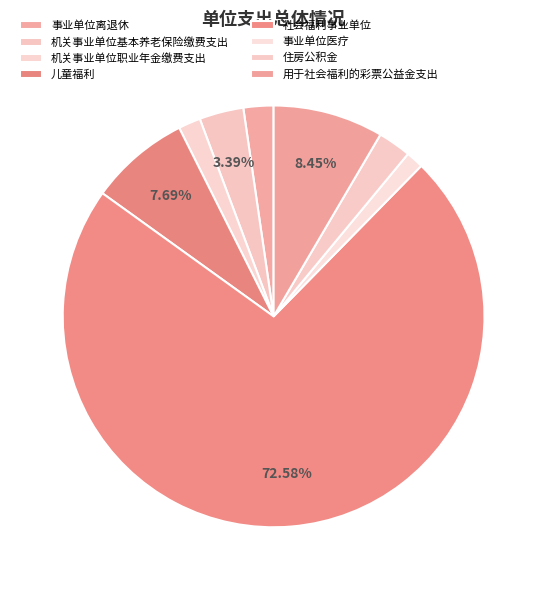

Between 儿童福利 and 住房公积金, which is larger?

儿童福利